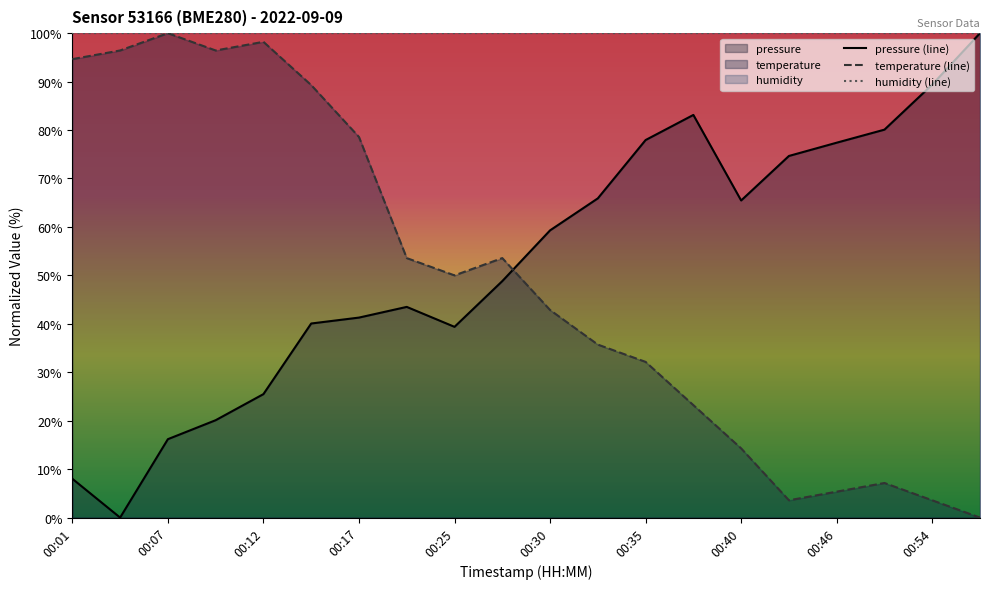

What is the sum of all pressure values?

1056.1